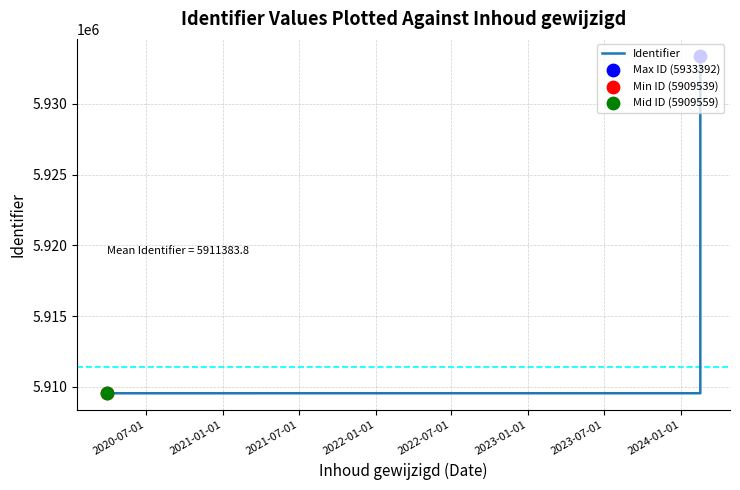

What is the difference between the maximum and minimum values?

23853